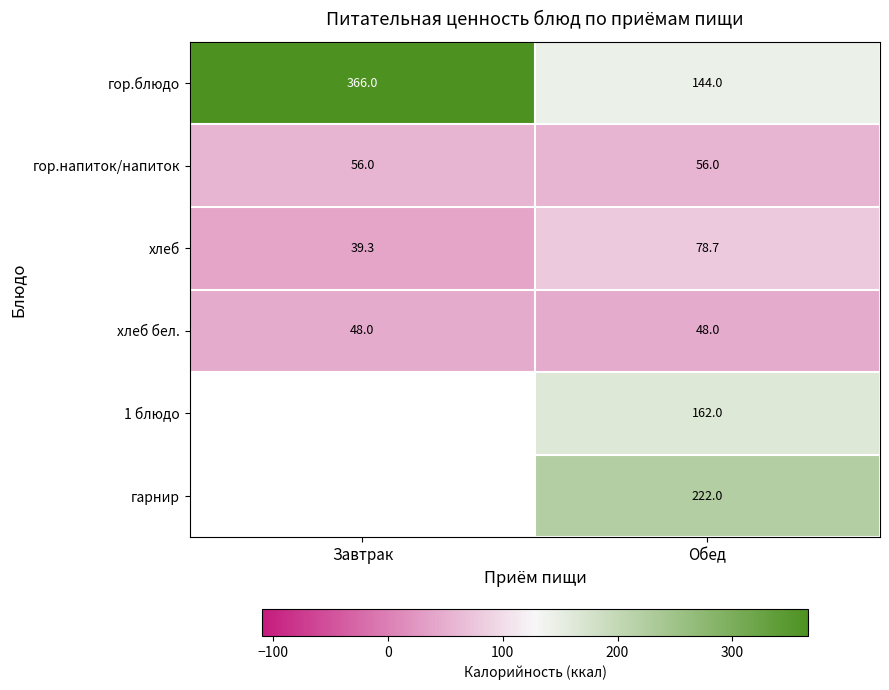

What is the difference between the хлеб values at Обед and Завтрак?

39.4